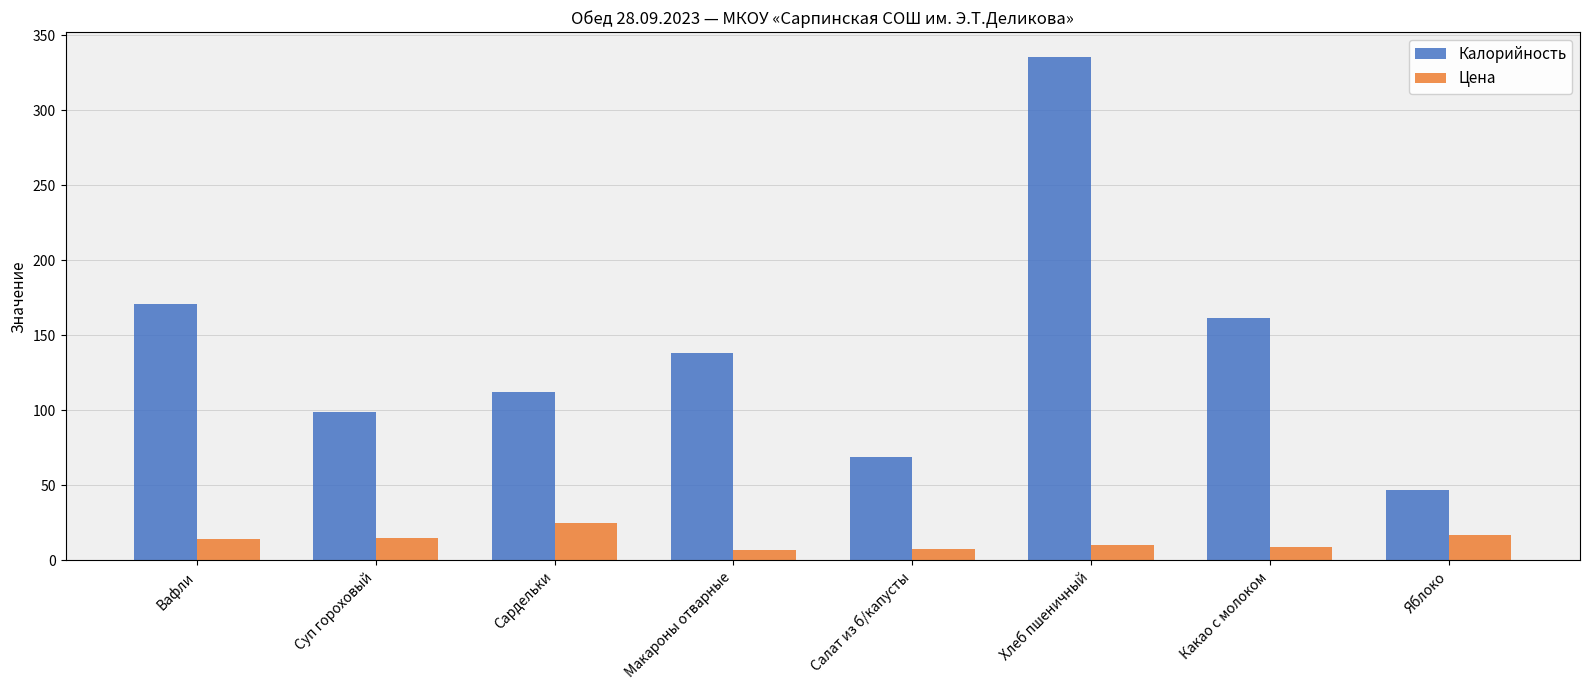

Between Сардельки and Какао с молоком, which series saw the biggest shift?

Калорийность